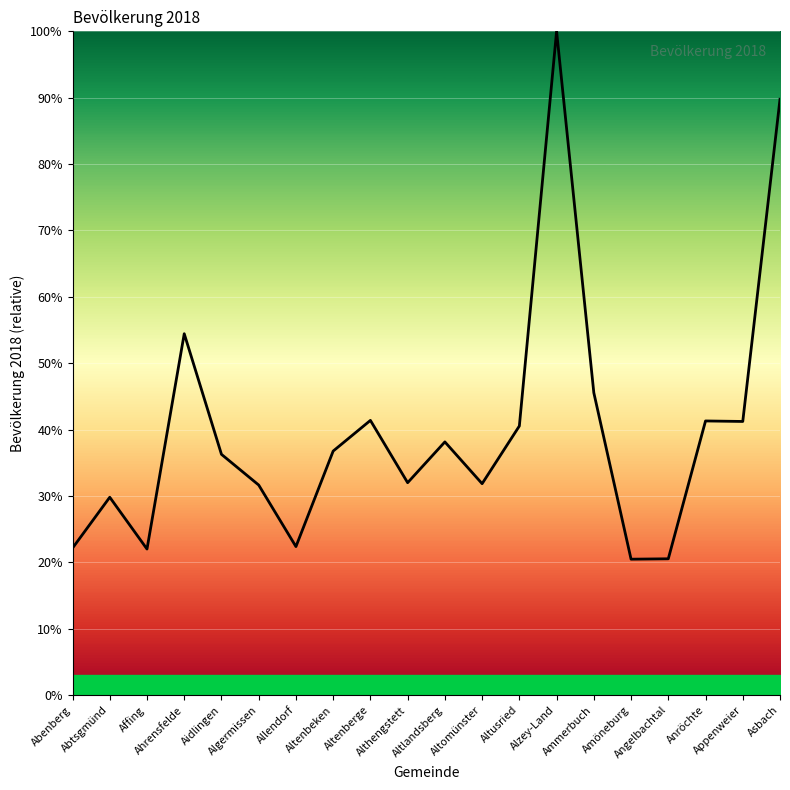

What is the change in value from Abenberg to Aidlingen?

+14.1